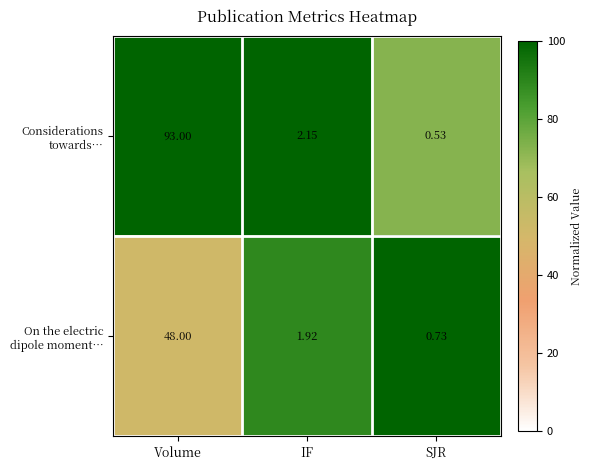

Which category has the highest value across all series?

Volume